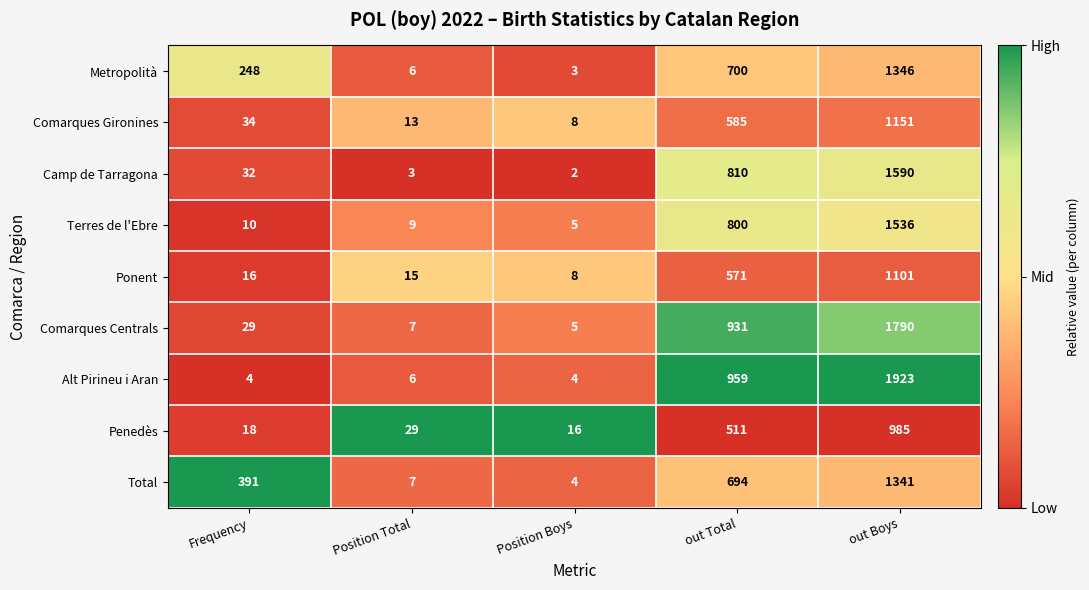

Which label corresponds to the smallest value in the chart?

Position Boys